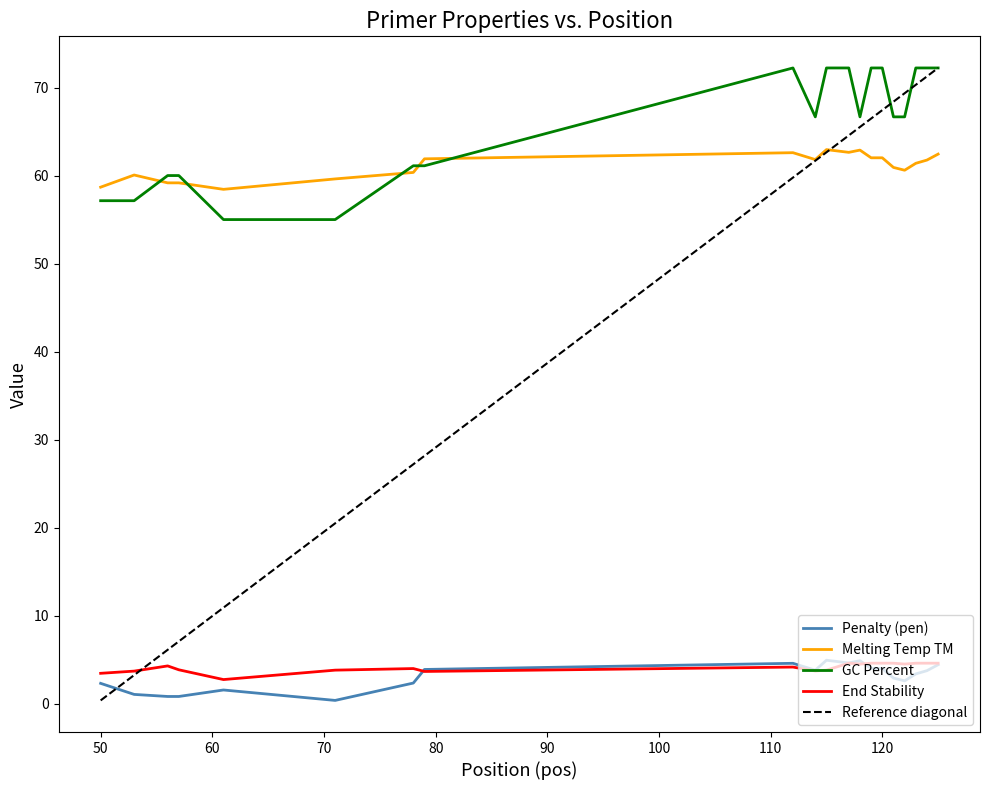

What is the lowest value of the PRIMER_RIGHT_0_END_STABILITY series?

2.8